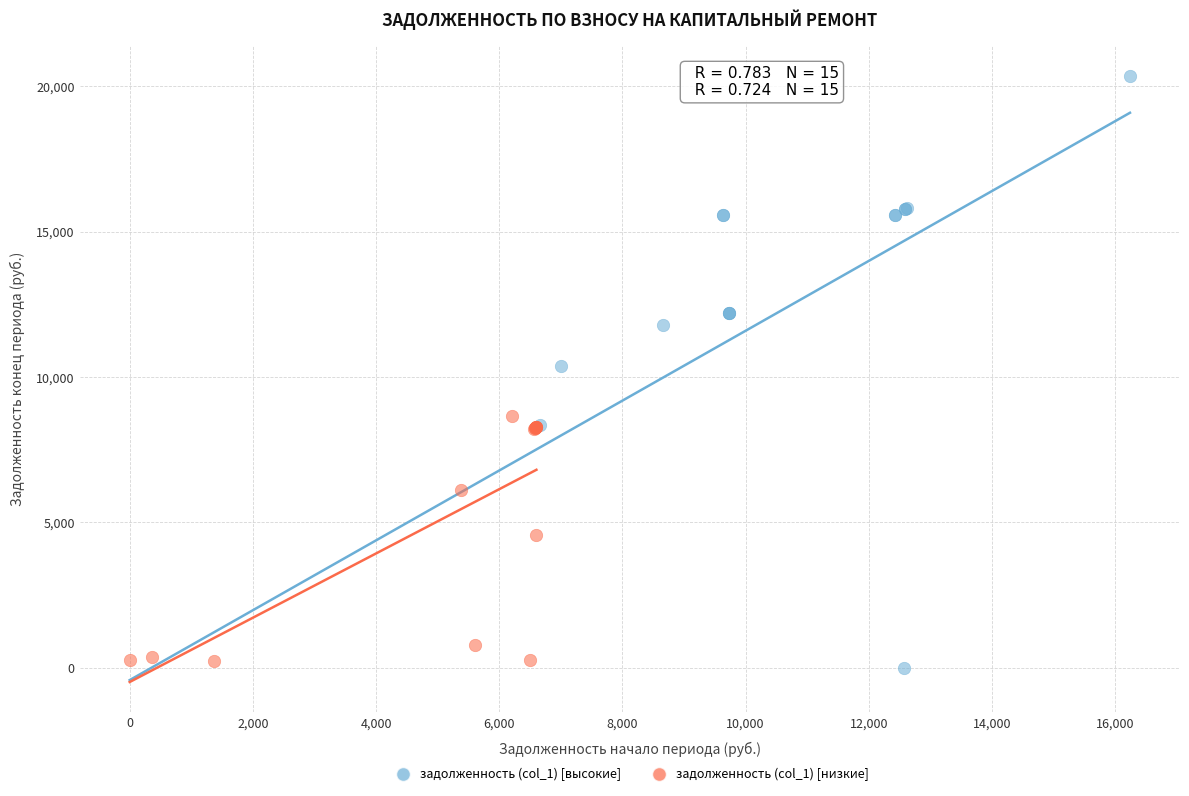

Which series has the largest Y range (max minus min)?

задолженность (col_1) [высокие]